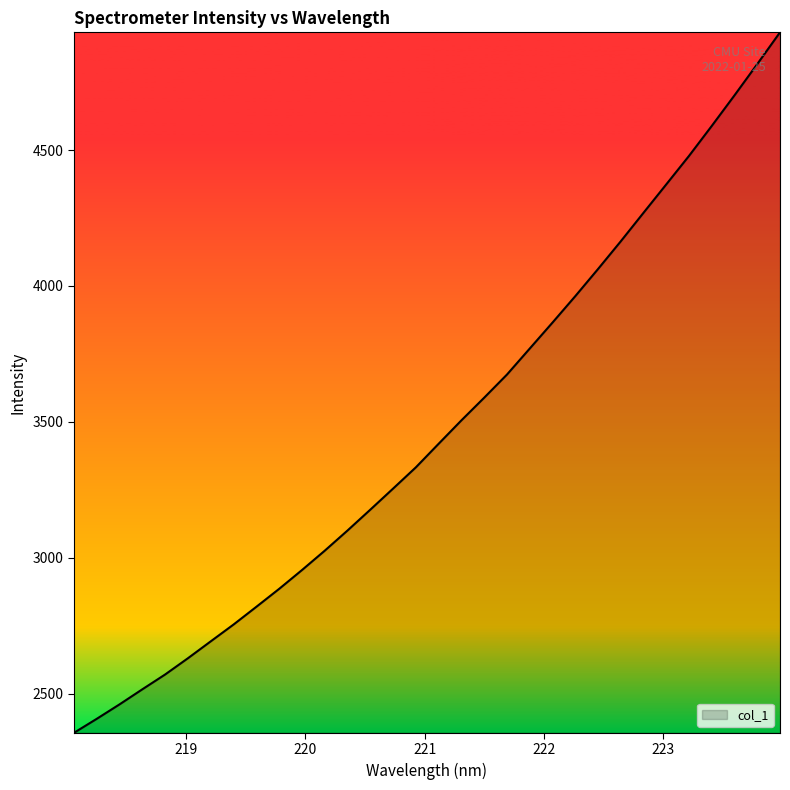

What is the difference between the maximum and second lowest values?

2525.9